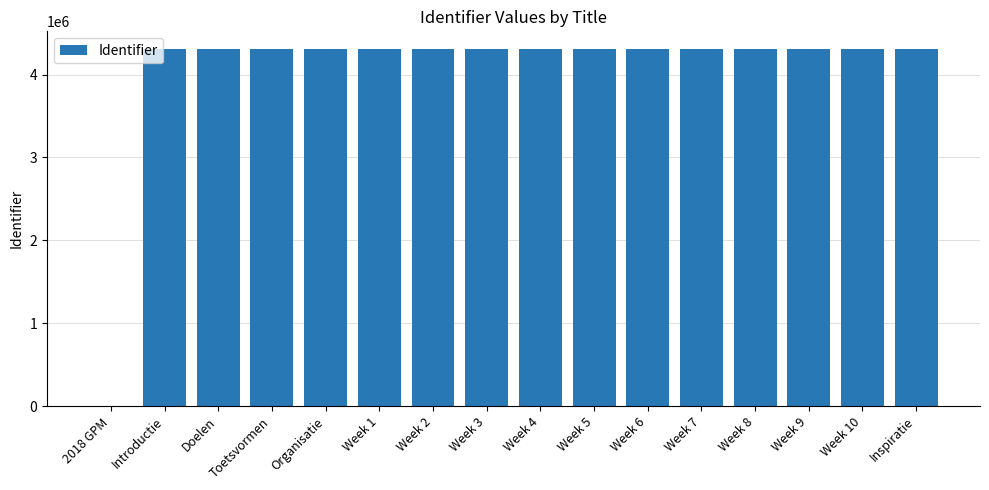

What is the sum of all values?

64576594